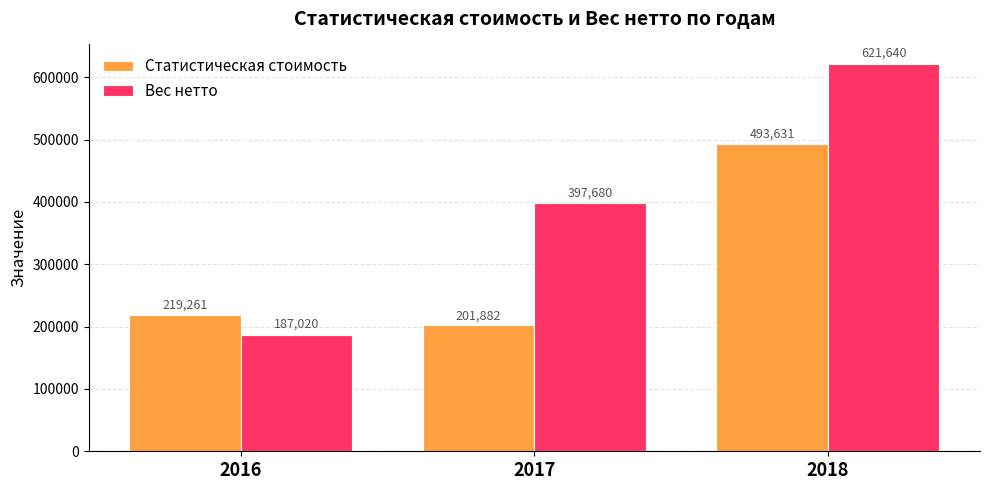

The Статистическая стоимость series shows 363841.3 at 2016. True or false?

False